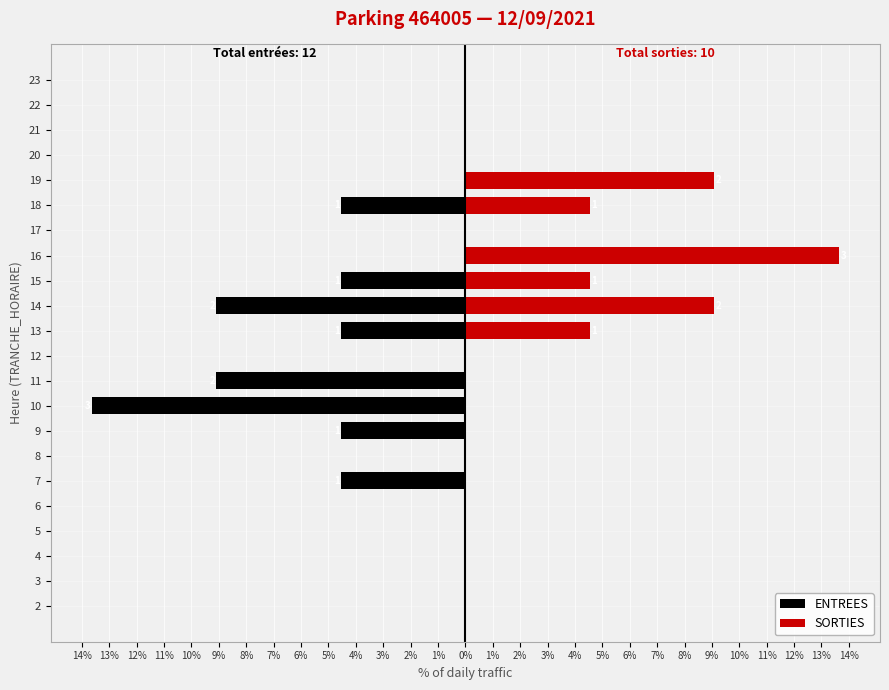

At how many categories does at least one series exceed -11?

22